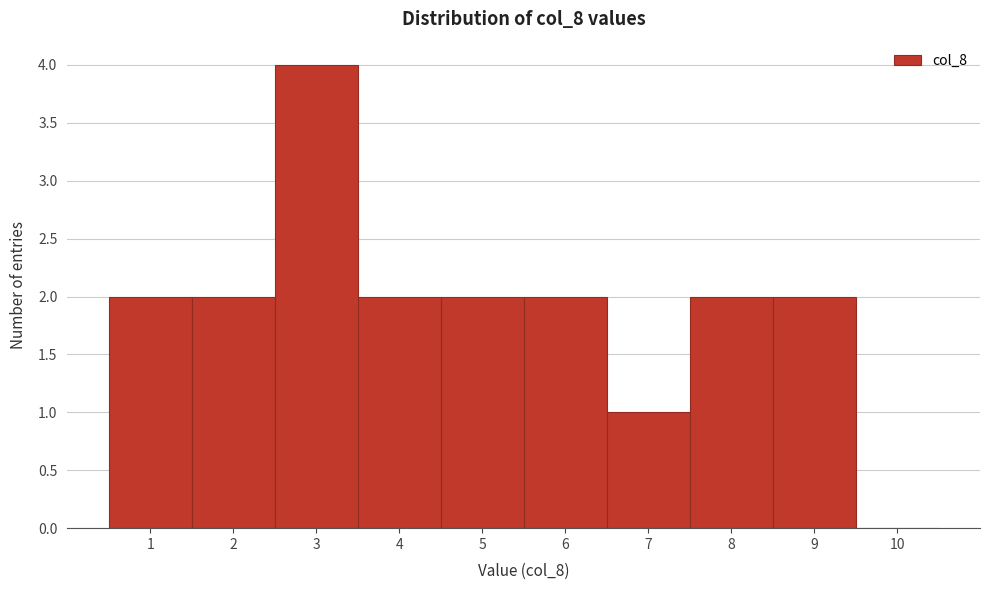

Over which range of the x-axis is the bar tallest?

2.5 to 3.5